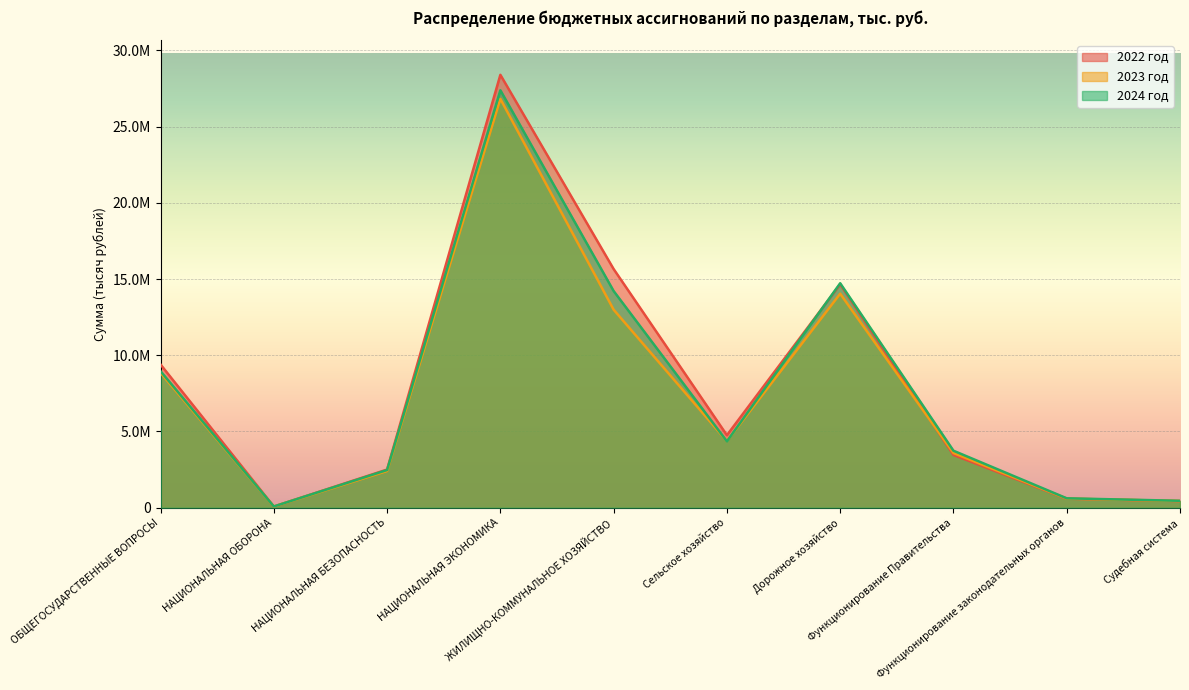

The value of 2023 год at НАЦИОНАЛЬНАЯ ЭКОНОМИКА is 26813579.8. True or false?

True